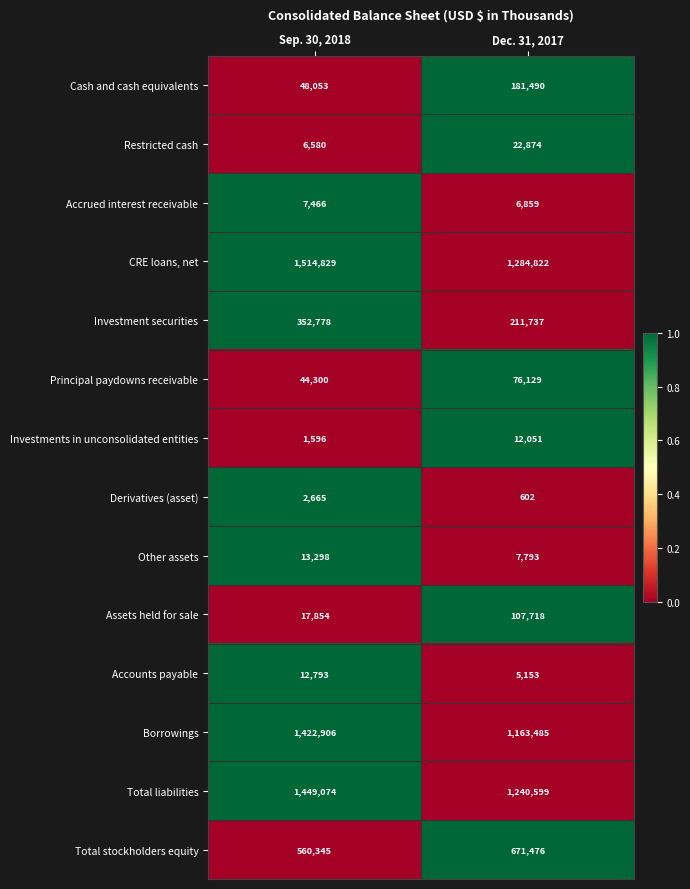

What is the minimum value for Restricted cash?

6580